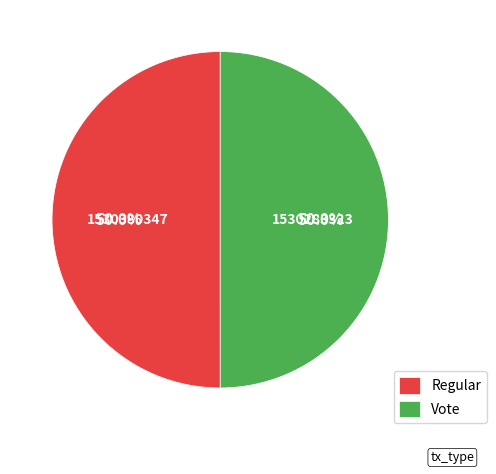

Do Vote and Regular together represent more than half of the pie?

Yes